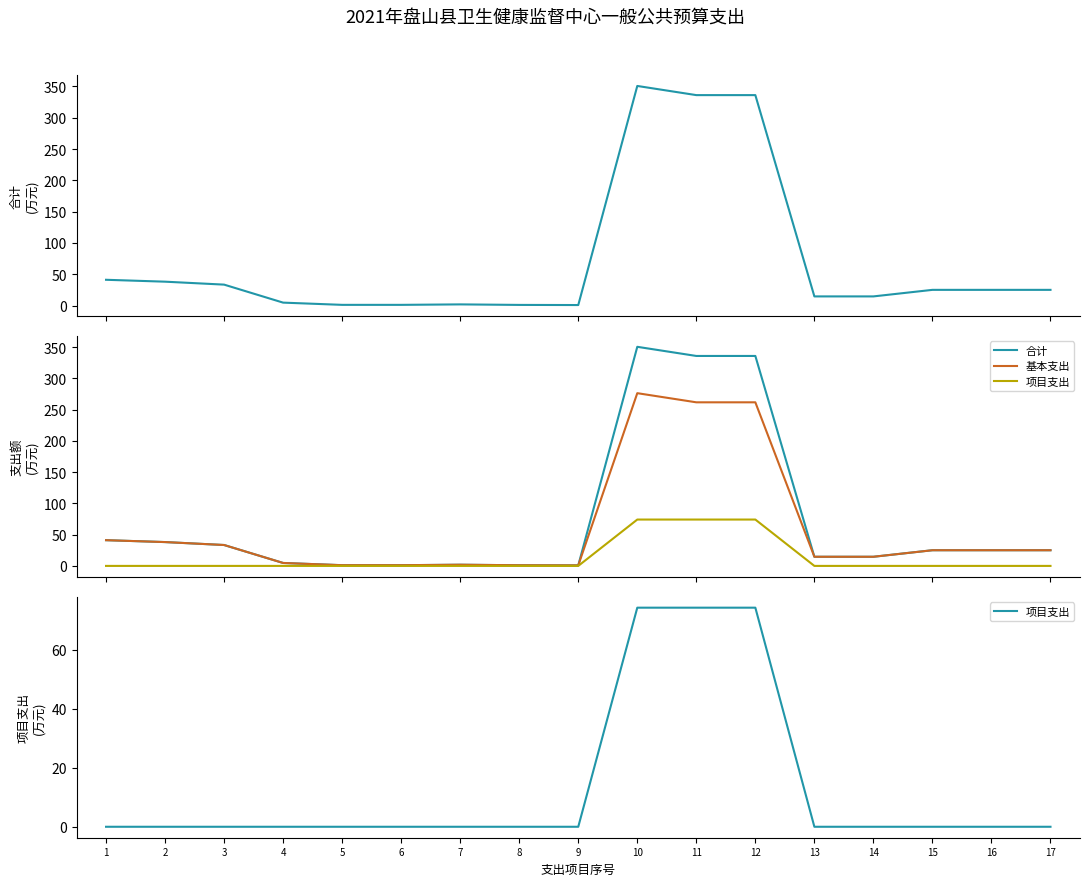

How many lines are shown in the chart?

3